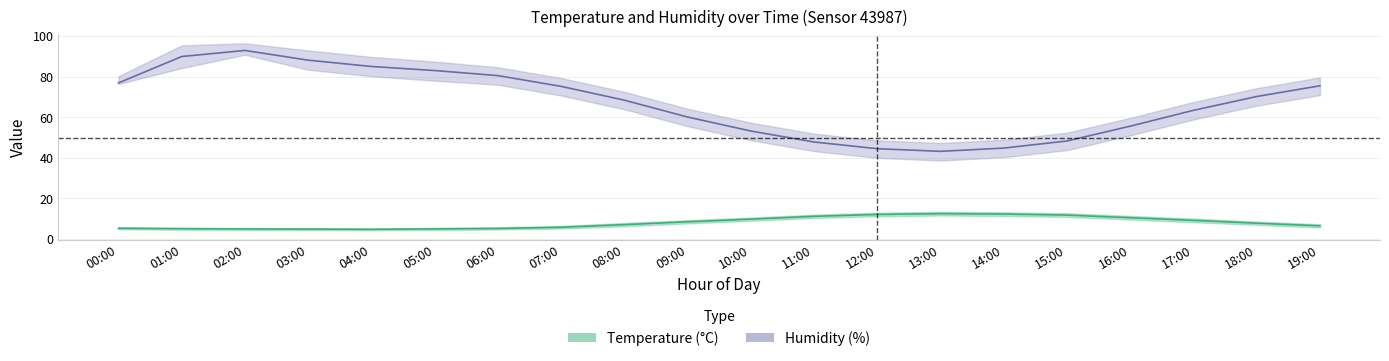

At which label is temperature_lower closest to 7?

18:00